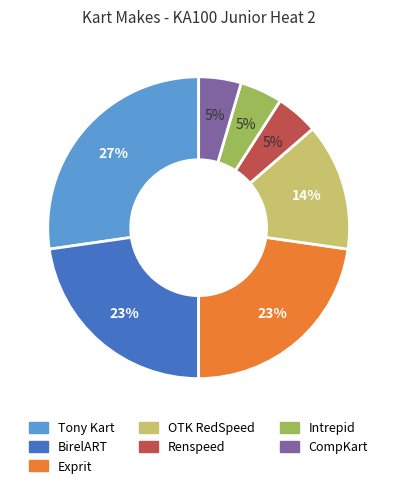

Count the number of slices in the pie.

7